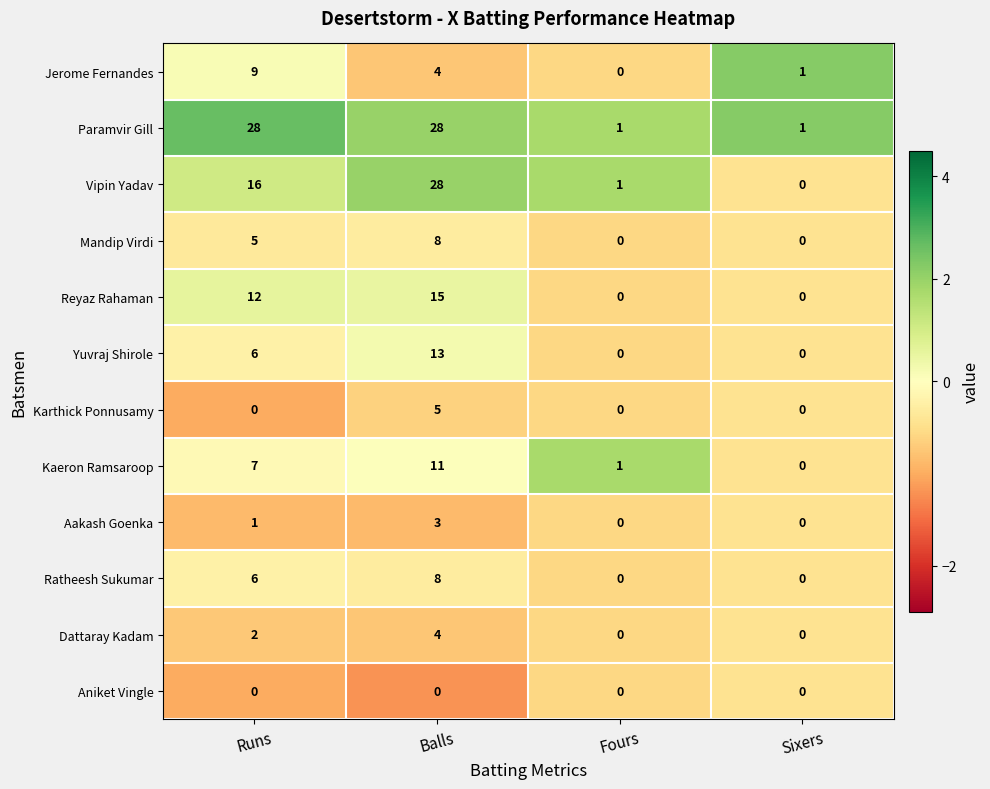

What value does the Paramvir Gill series have at Balls, to the nearest 5?

30